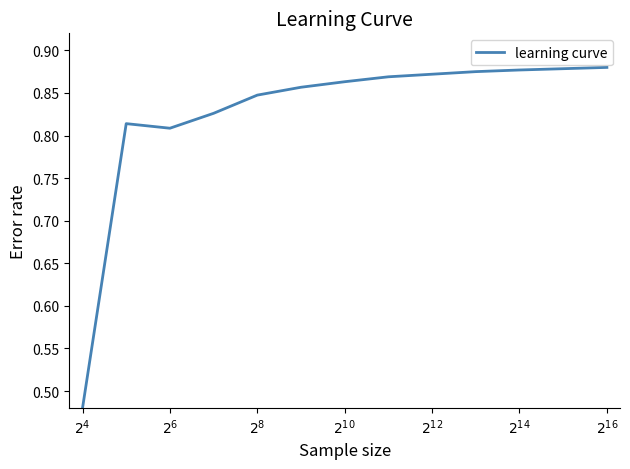

What is the difference between the maximum and minimum values?

0.4